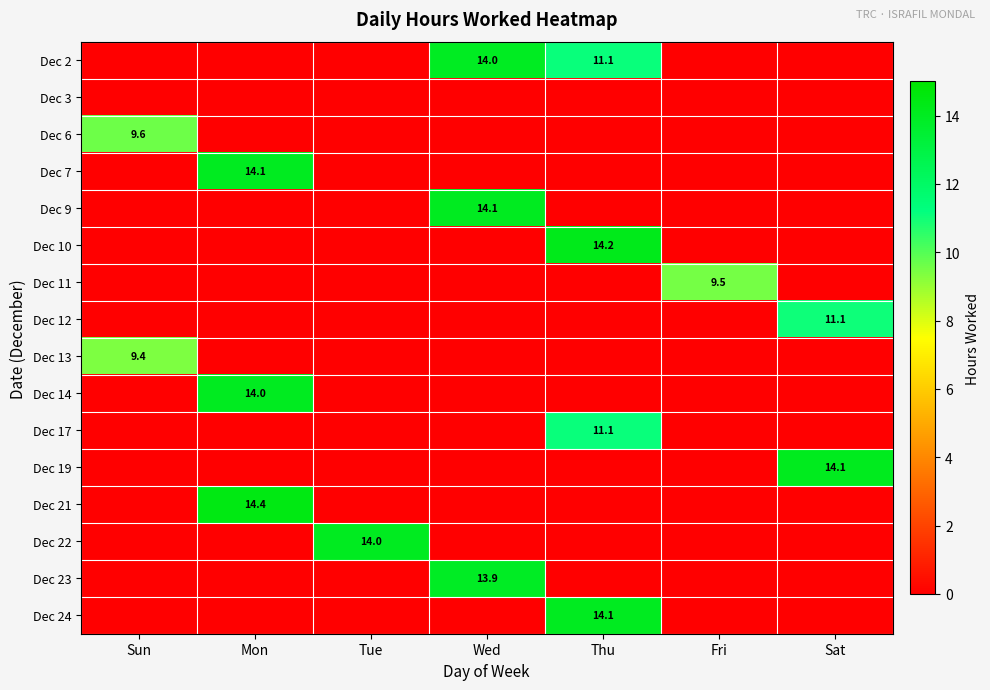

What is the greatest value displayed?

14.4